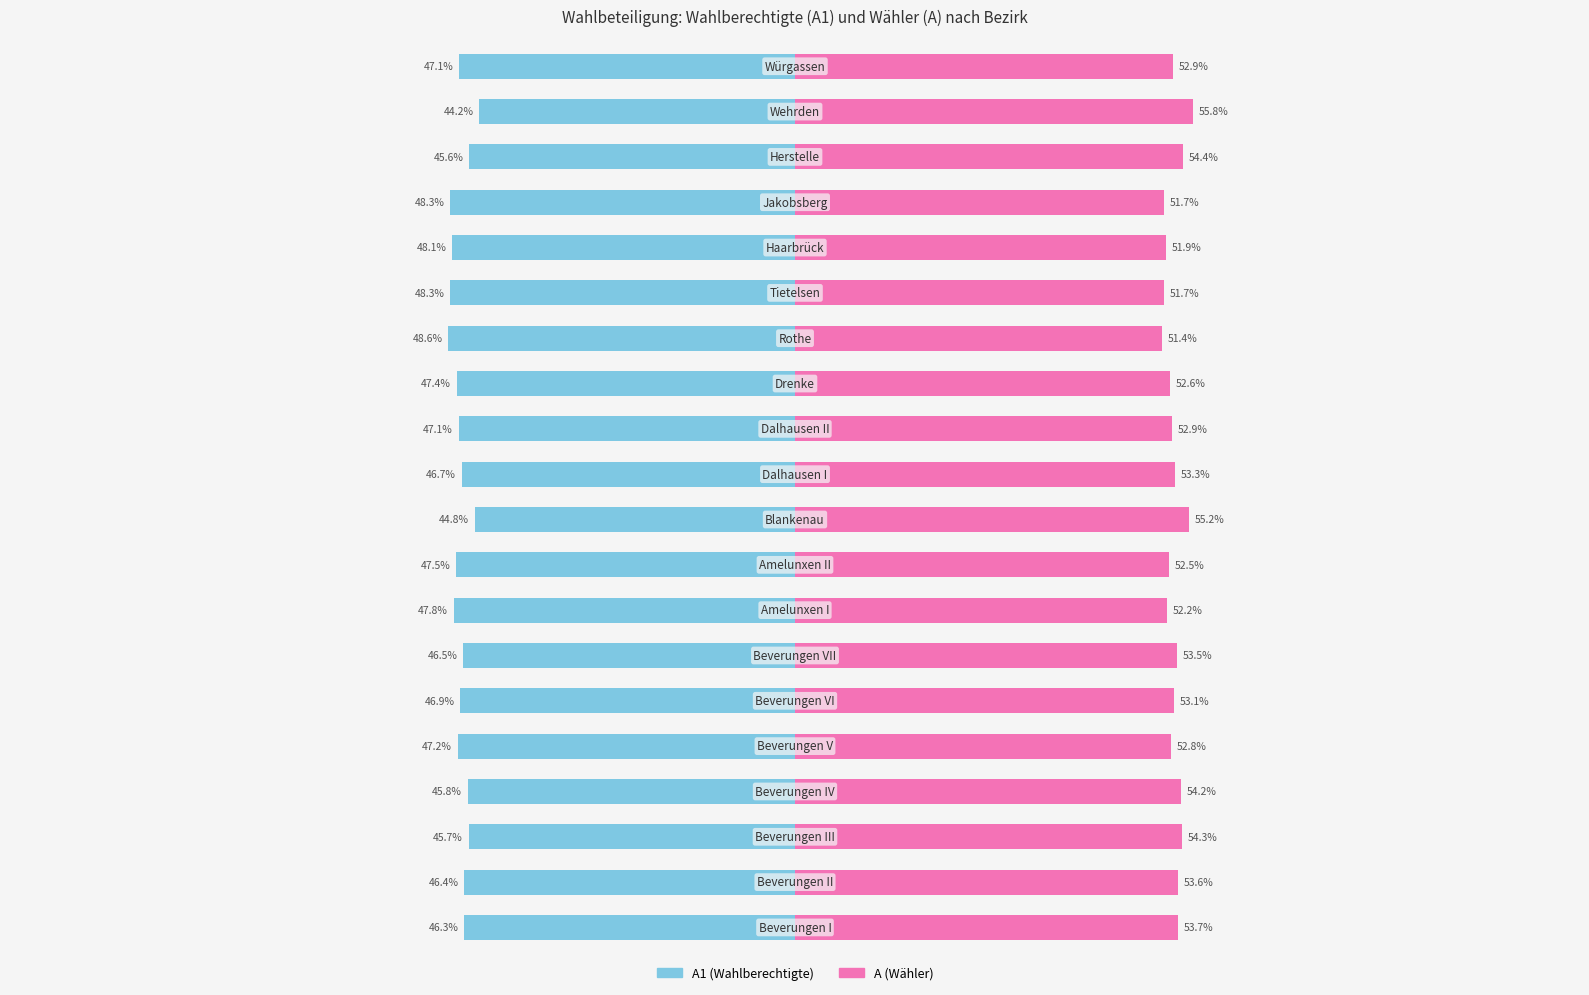

What are all the series names shown in the legend?

A1 (Wahlberechtigte), A (Wähler)